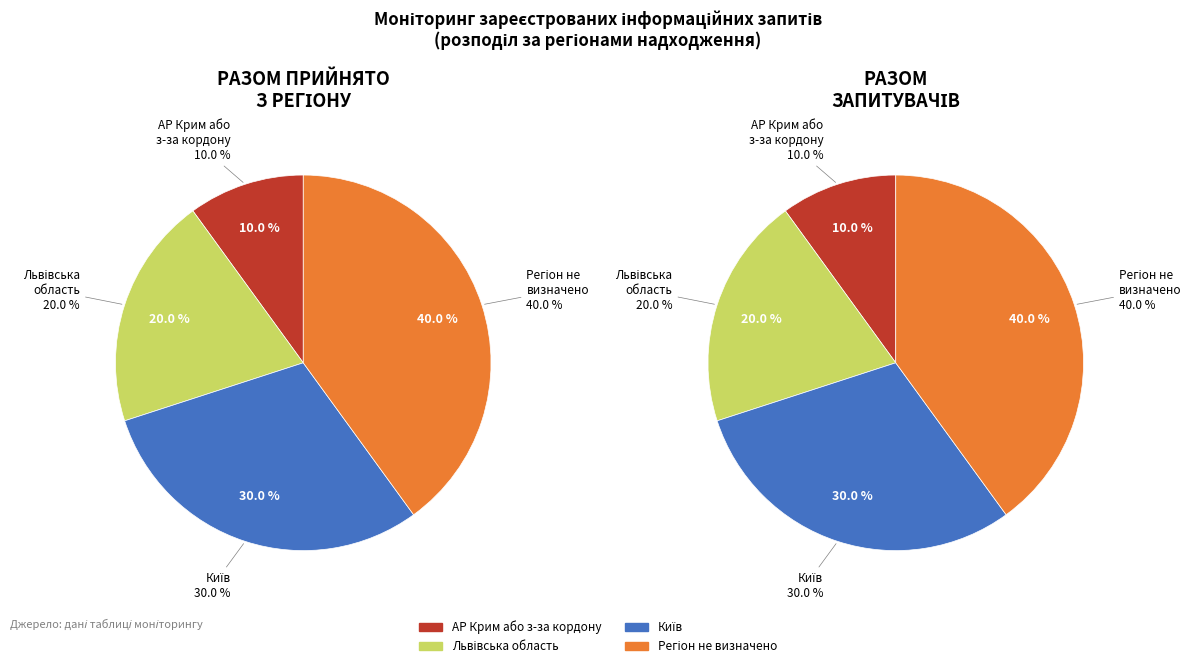

The Регіон не визначено slice represents 40% of the pie. True or false?

True